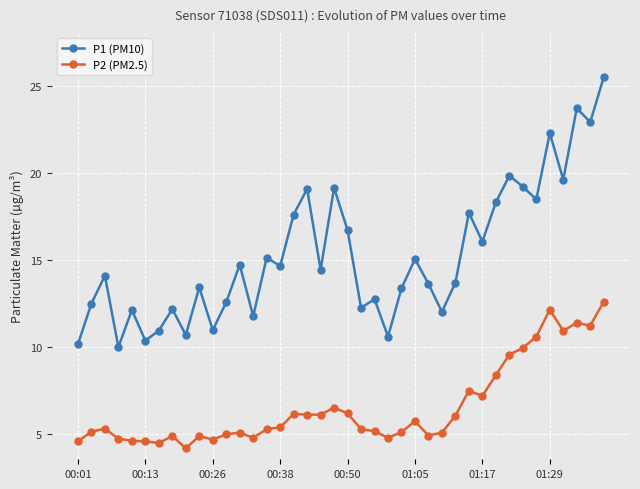

Which series has the widest spread of values?

P1 (PM10)